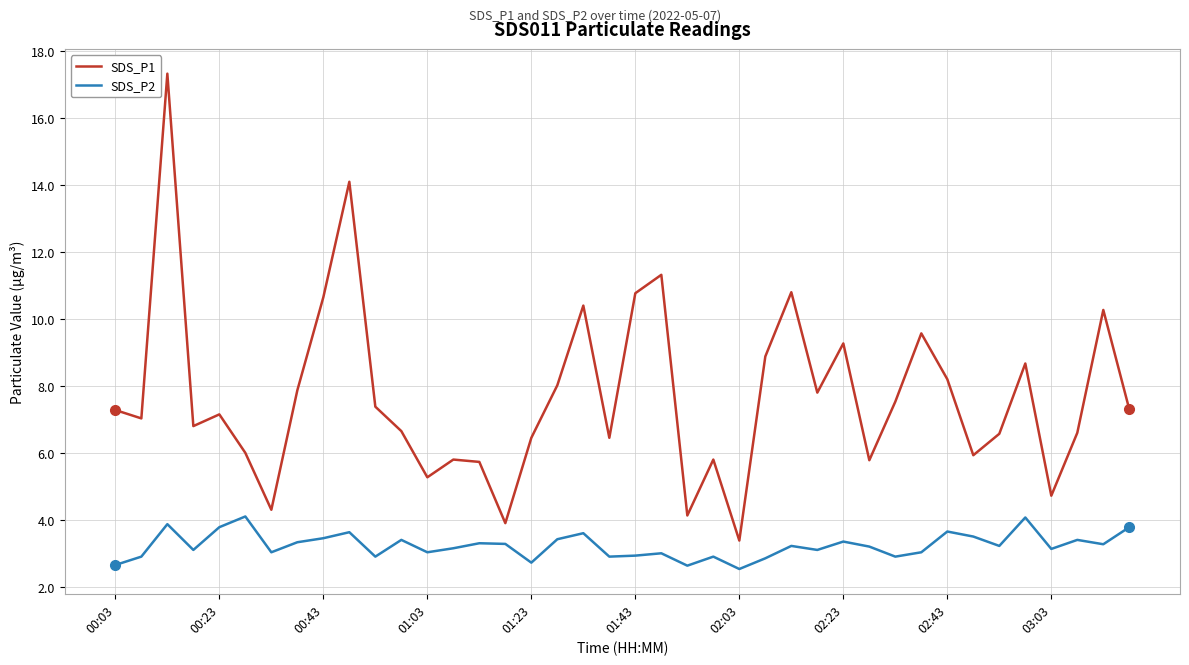

What is the minimum value shown in the chart?

2.5